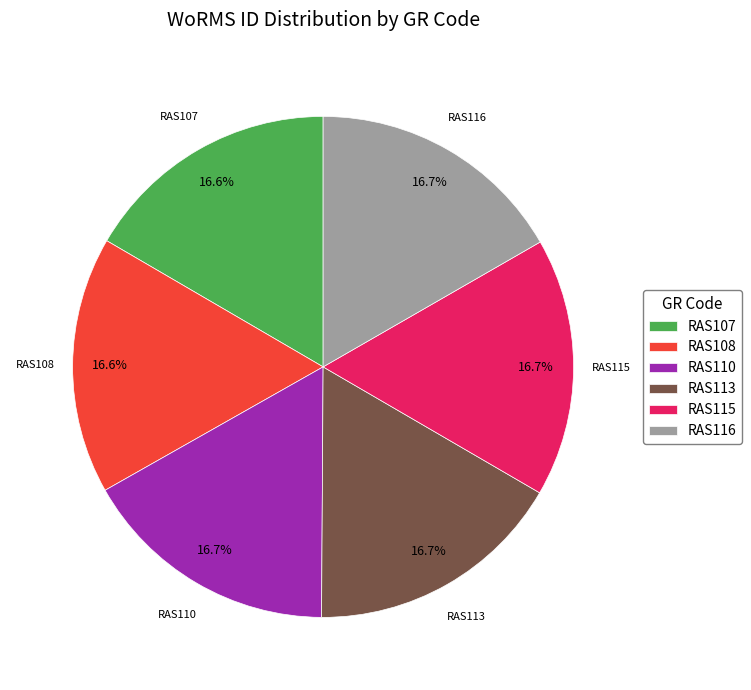

Approximately how many times larger is the value at RAS108 compared to RAS107?

1.0